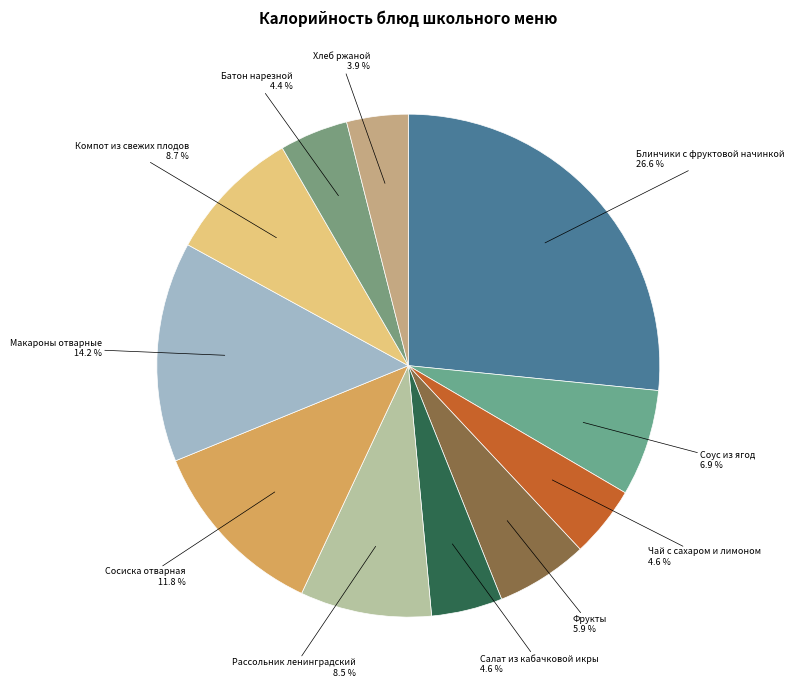

What percentage is the Салат из кабачковой икры slice, to the nearest percent?

5%